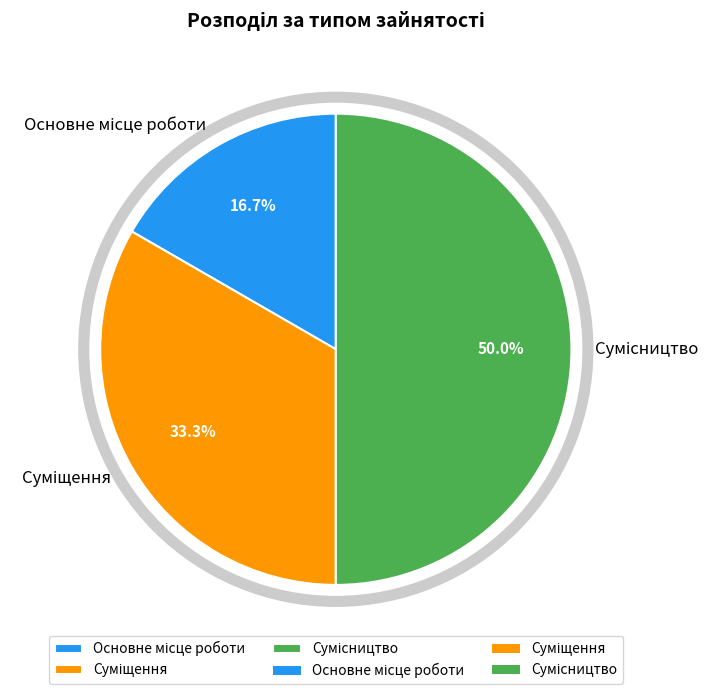

Count the number of slices in the pie.

3